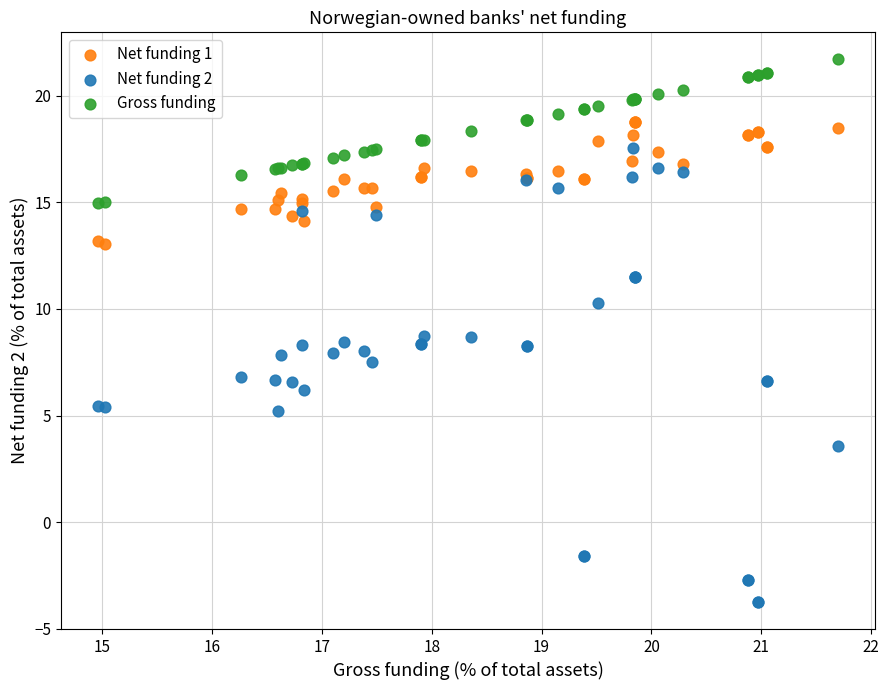

What are all the series names shown in the legend?

Net funding 1, Net funding 2, Gross funding